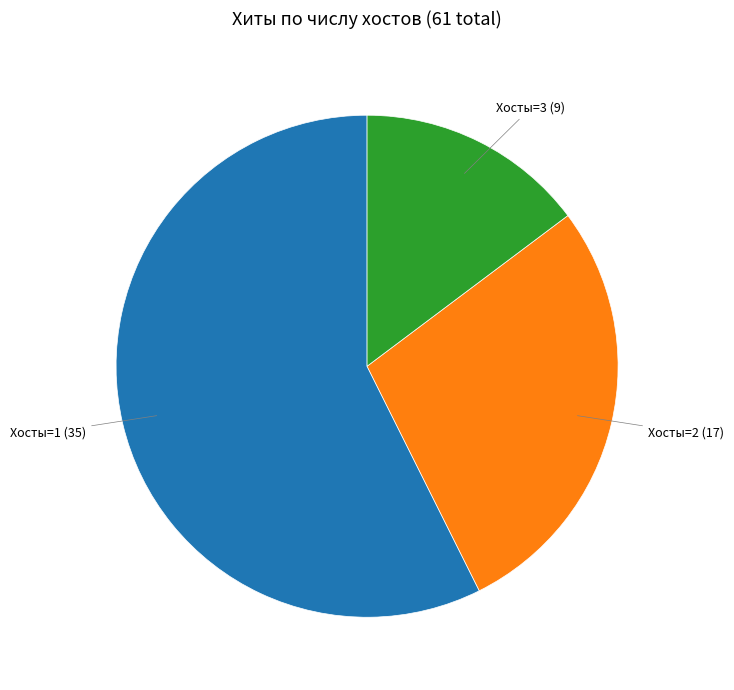

Which category has the smallest portion of the pie?

Хосты=3